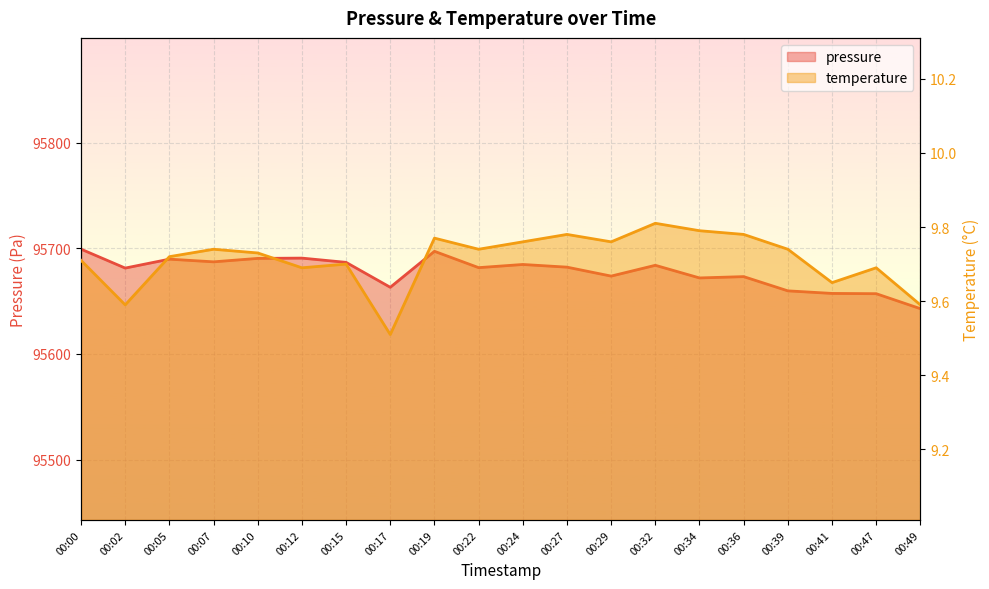

Is it true that temperature equals 9.7 at 00:41?

True